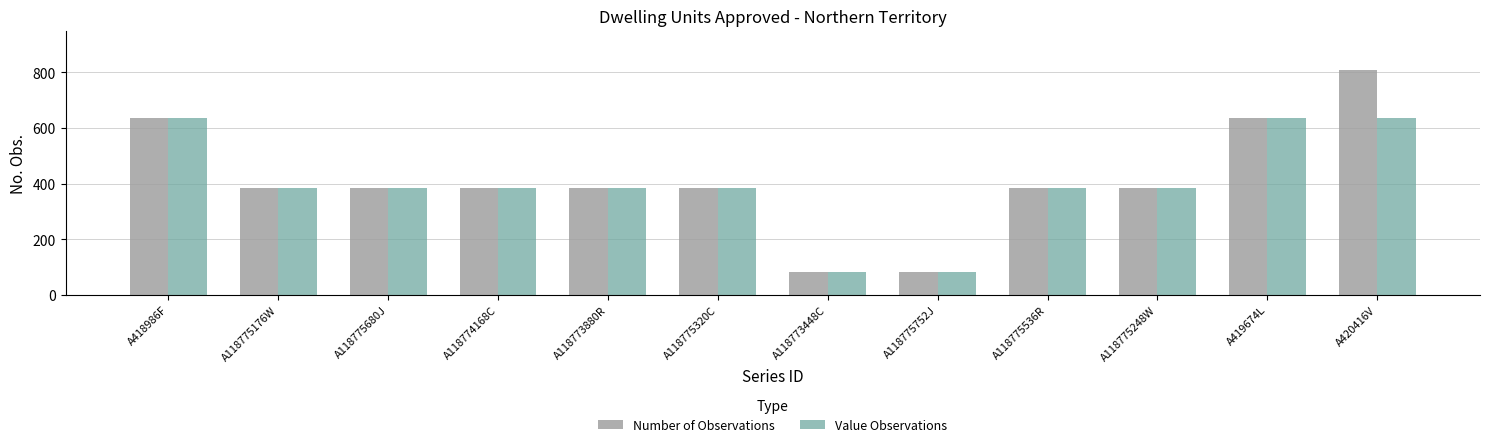

At which category is the sum across all series the highest?

A420416V